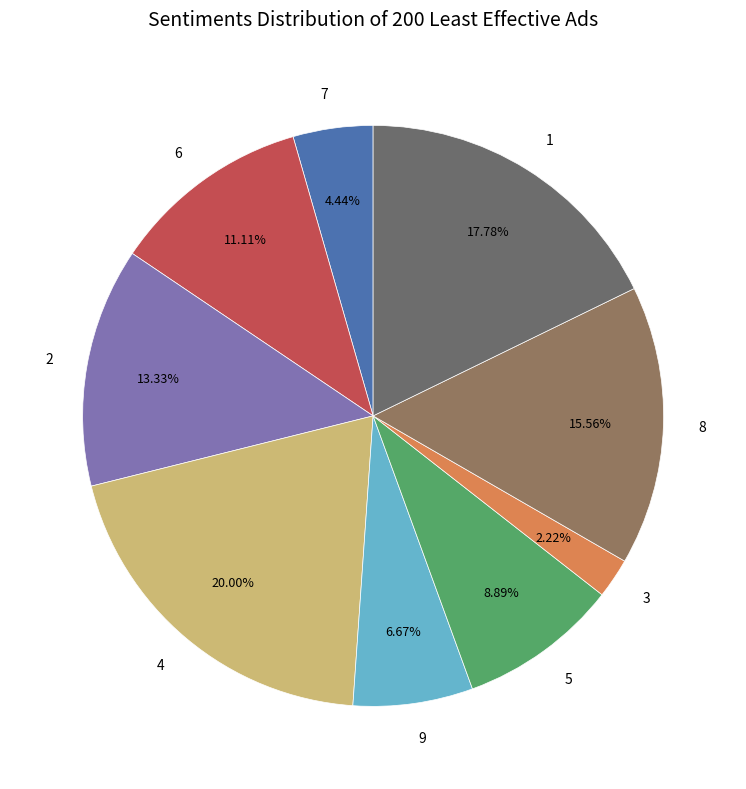

Which has a higher value, 8 or 6?

8